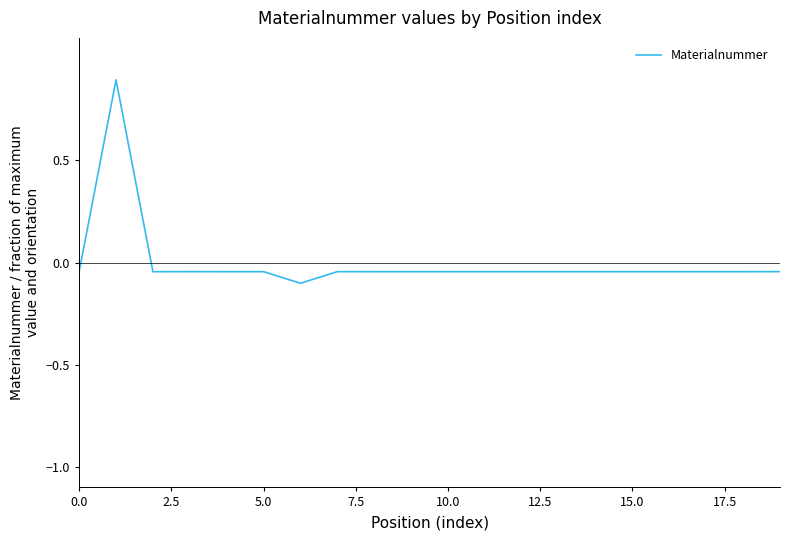

How many values are below 0?

19